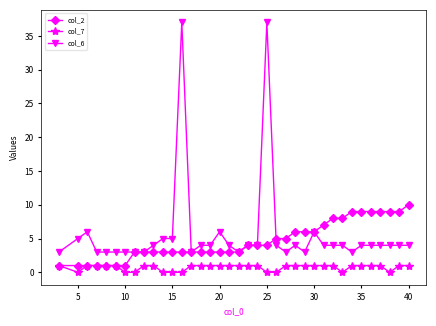

Which series has the largest range (max minus min)?

col_6